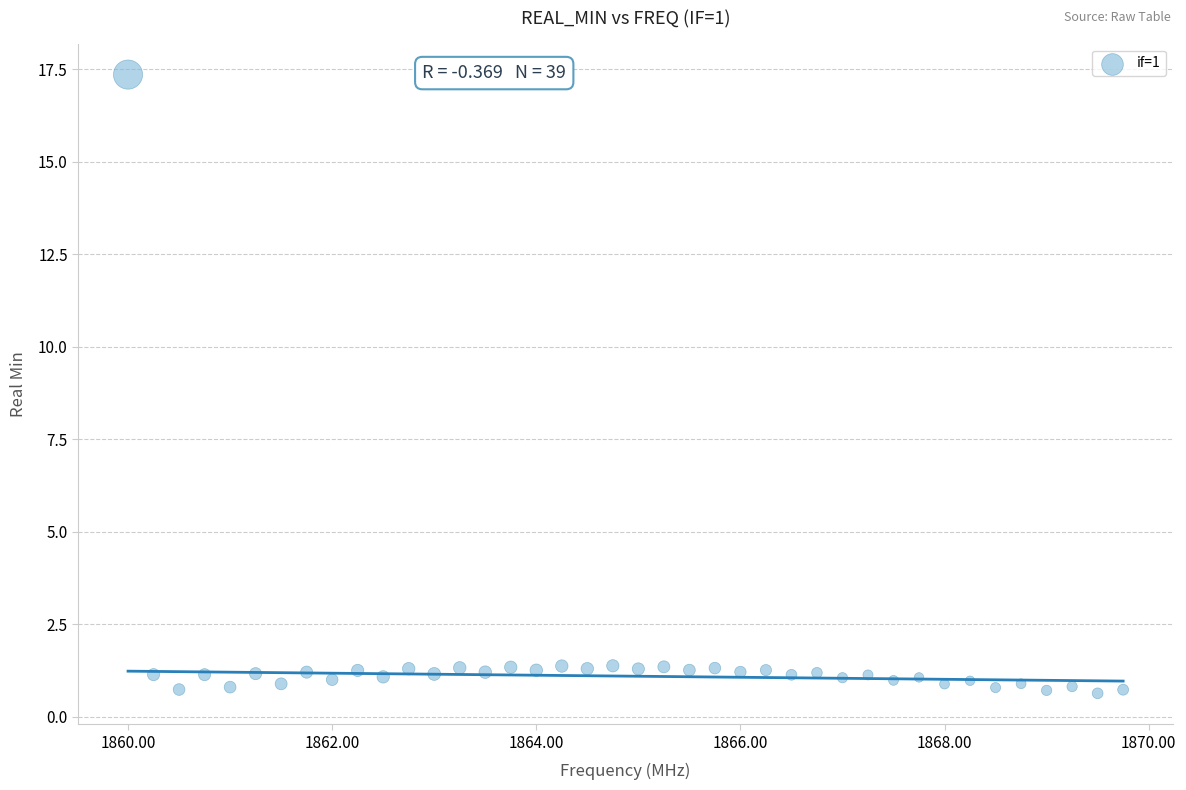

What is the range of X values (max minus min)?

9.8